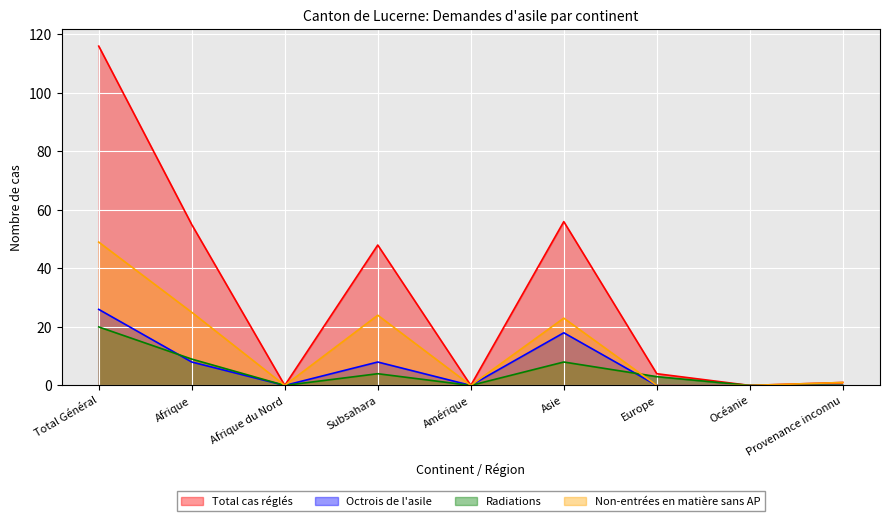

What is the sum of the Total cas réglés values at Océanie and Asie?

56